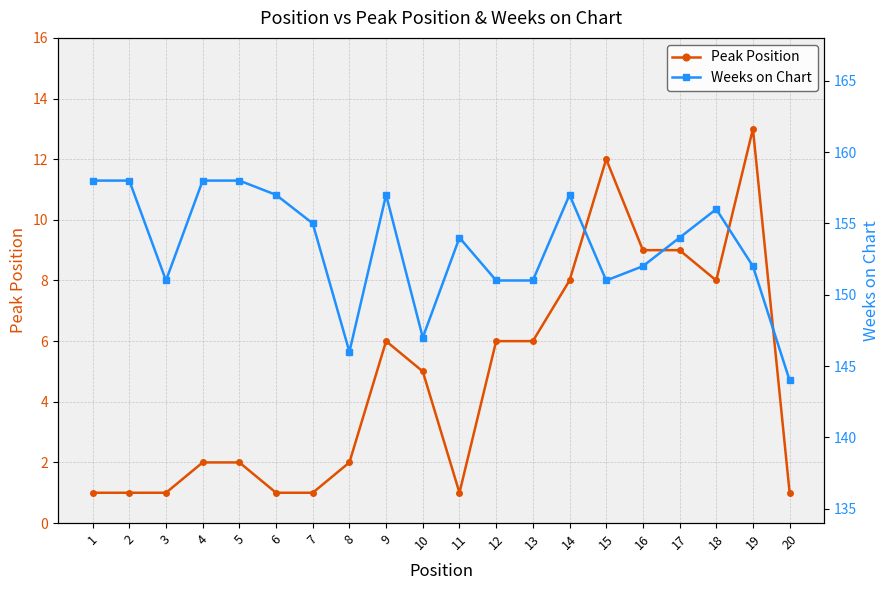

Which series has the largest range (max minus min)?

Weeks on Chart